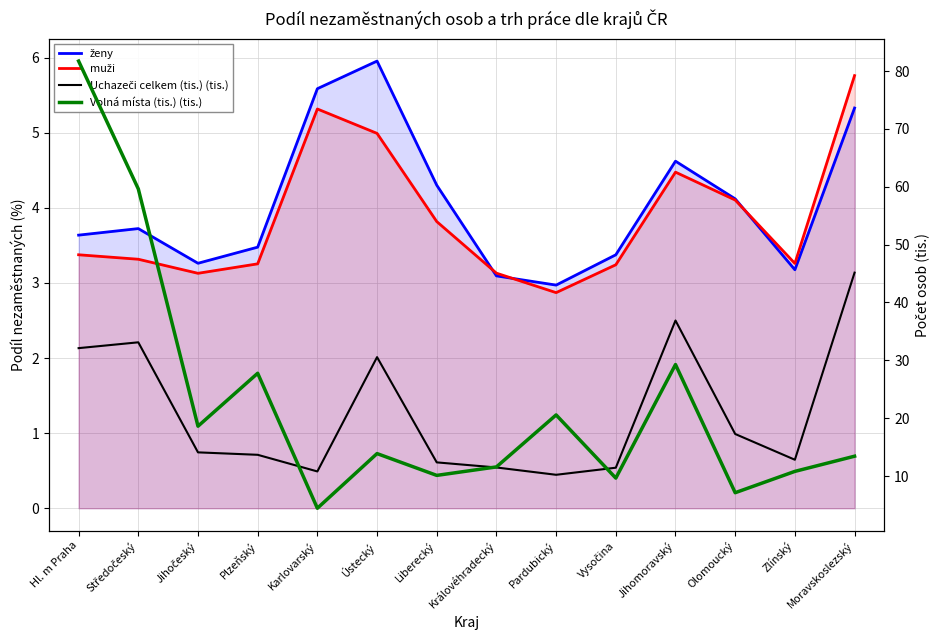

Does the chart have visible grid lines?

Yes